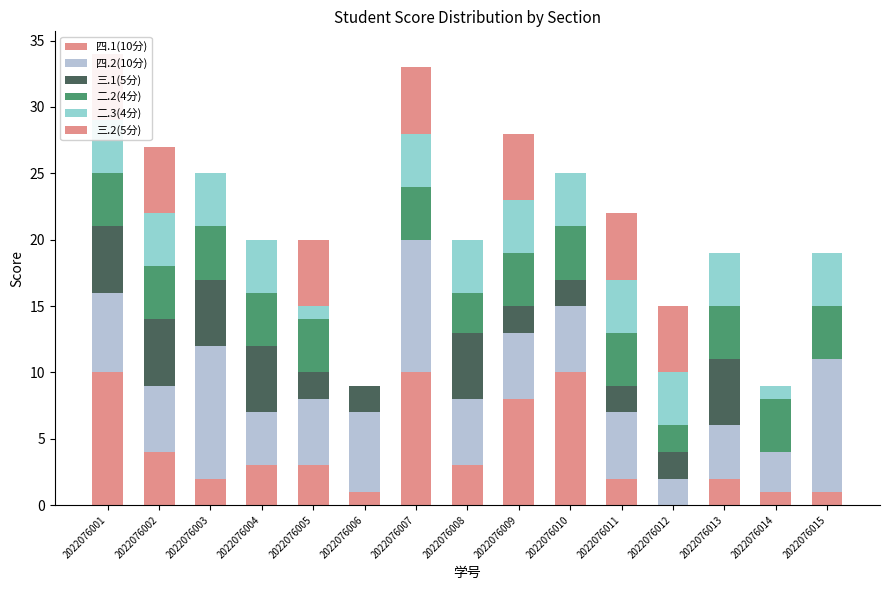

How many values in the 二.2(4分) series are below 4?

3